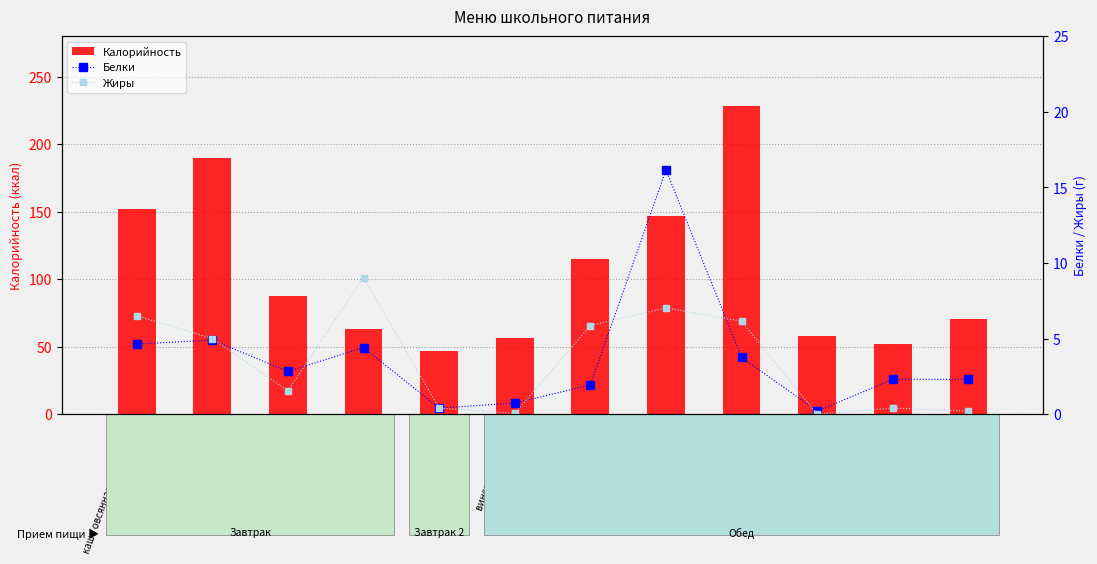

What is the total value across all series at суп из овощей?

123.0